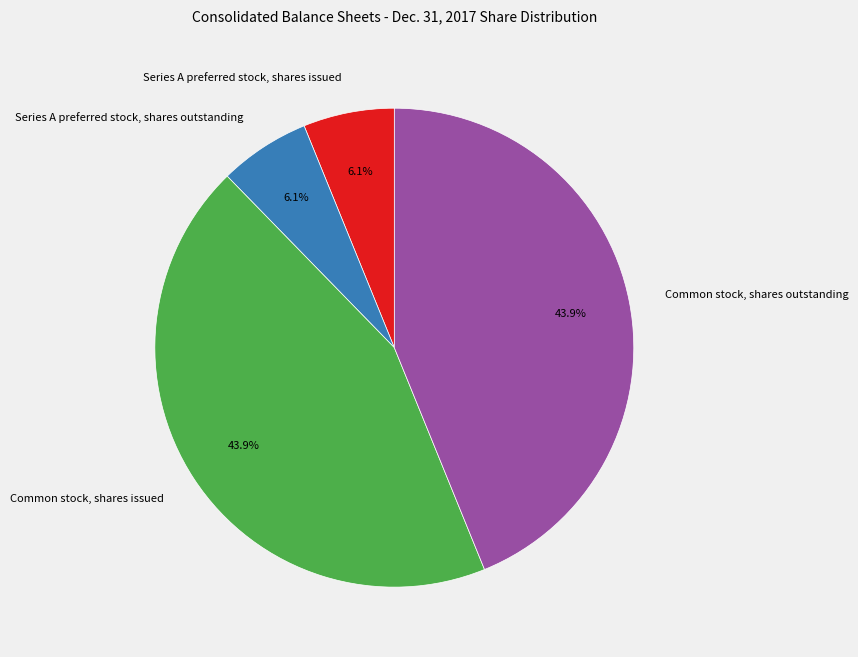

How many segments does this pie chart have?

4